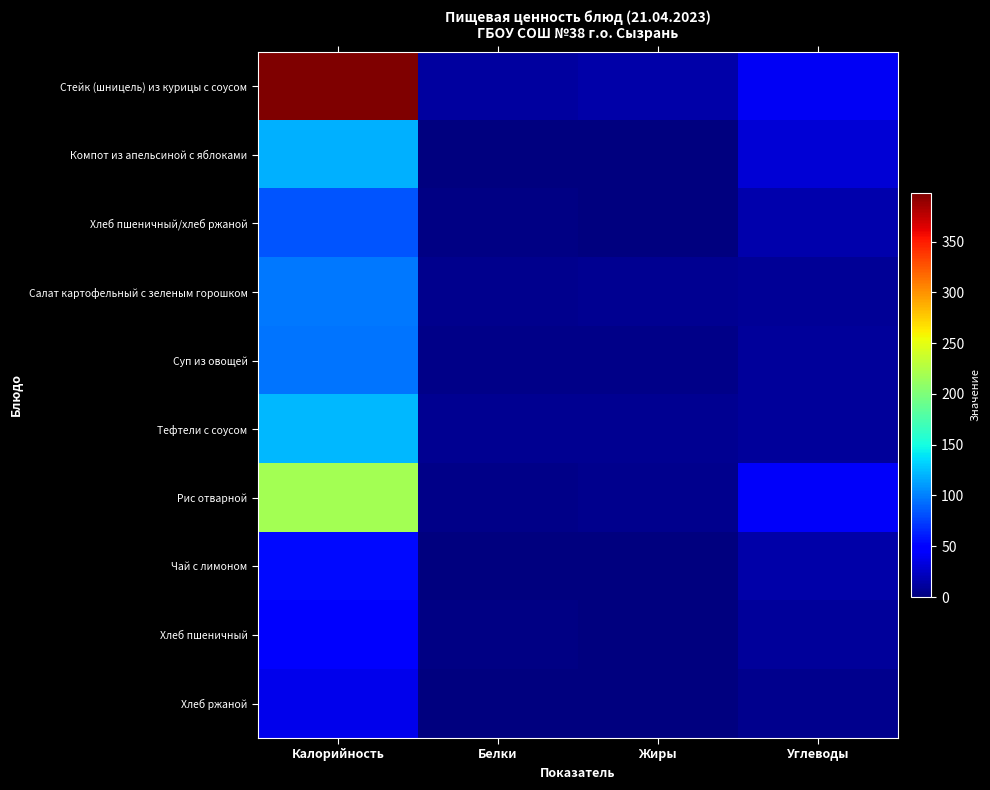

At which category is the sum across all series the highest?

Калорийность